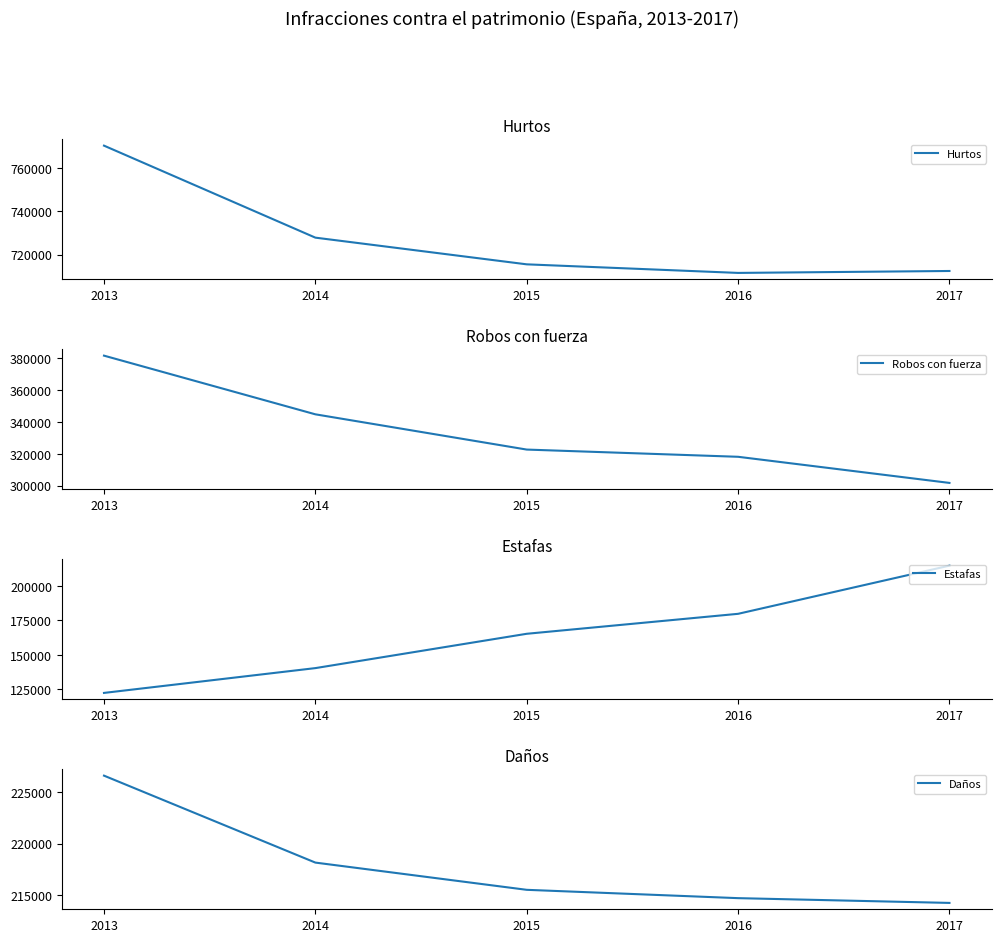

Where does the Hurtos series first go above 715469?

2013